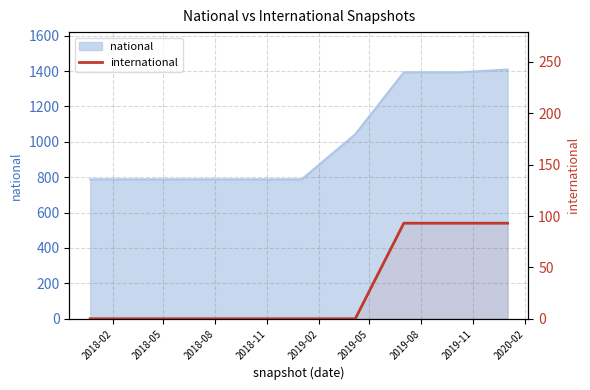

What is the difference between the maximum and second lowest values?

93